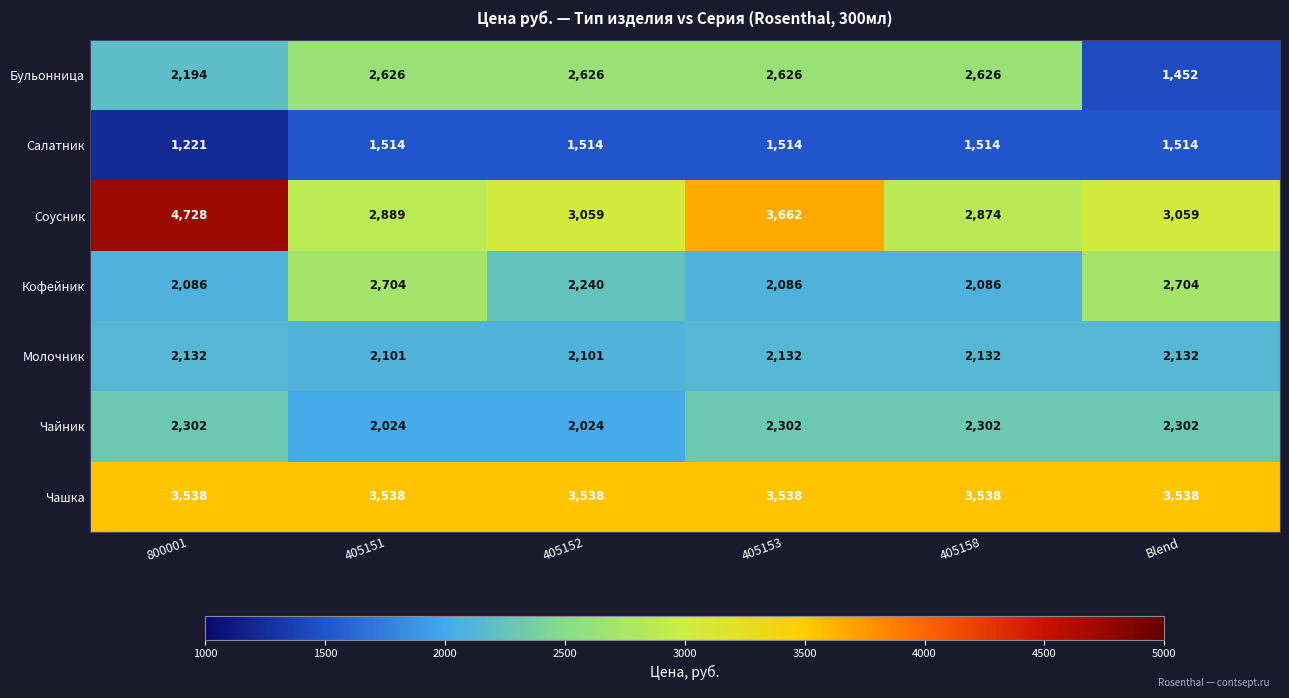

Which category has the highest value across all series?

800001